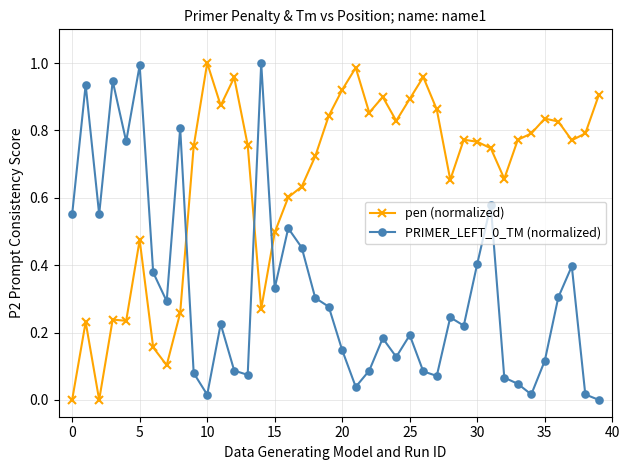

What is the sum of all PRIMER_LEFT_0_TM (normalized) values?

12.9